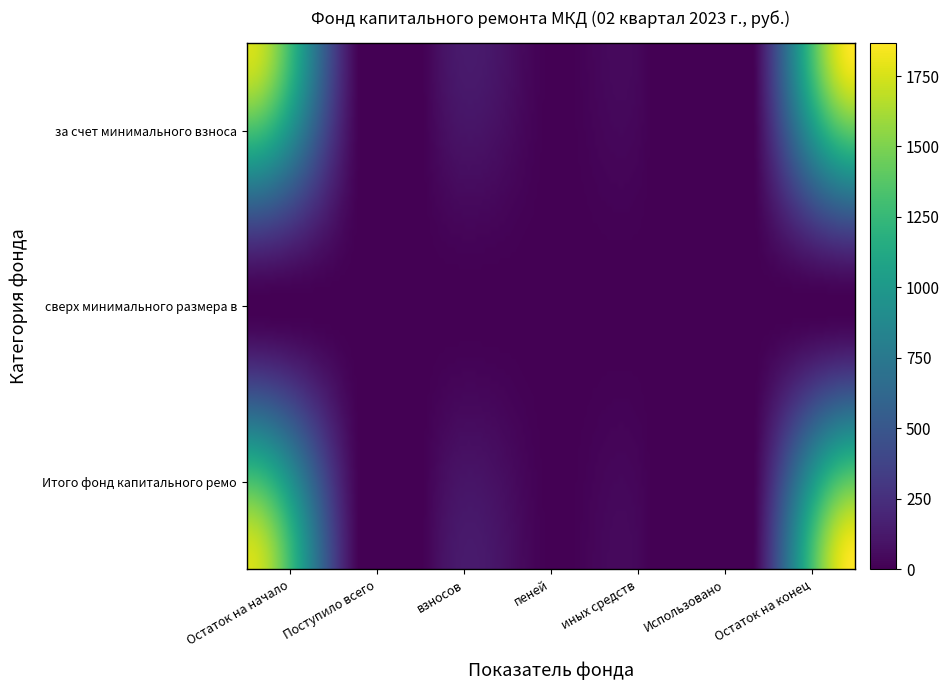

How many distinct data groups are displayed?

3